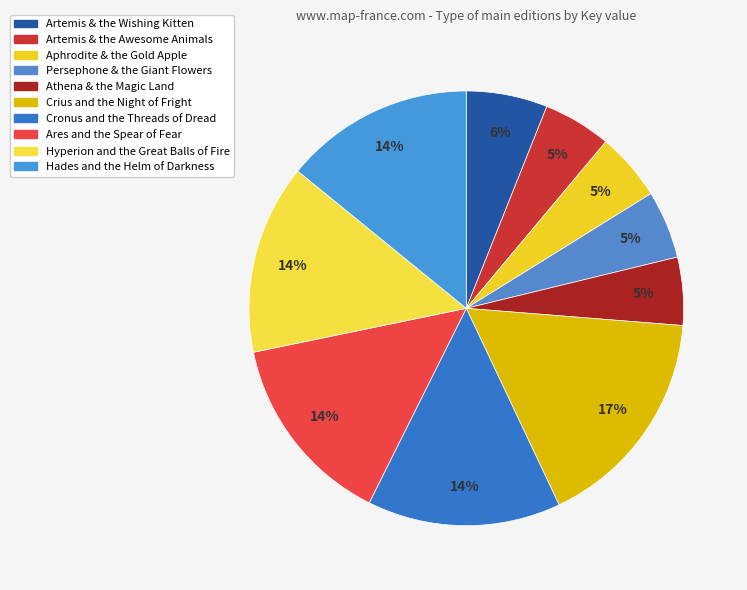

Does any single category account for the majority?

No